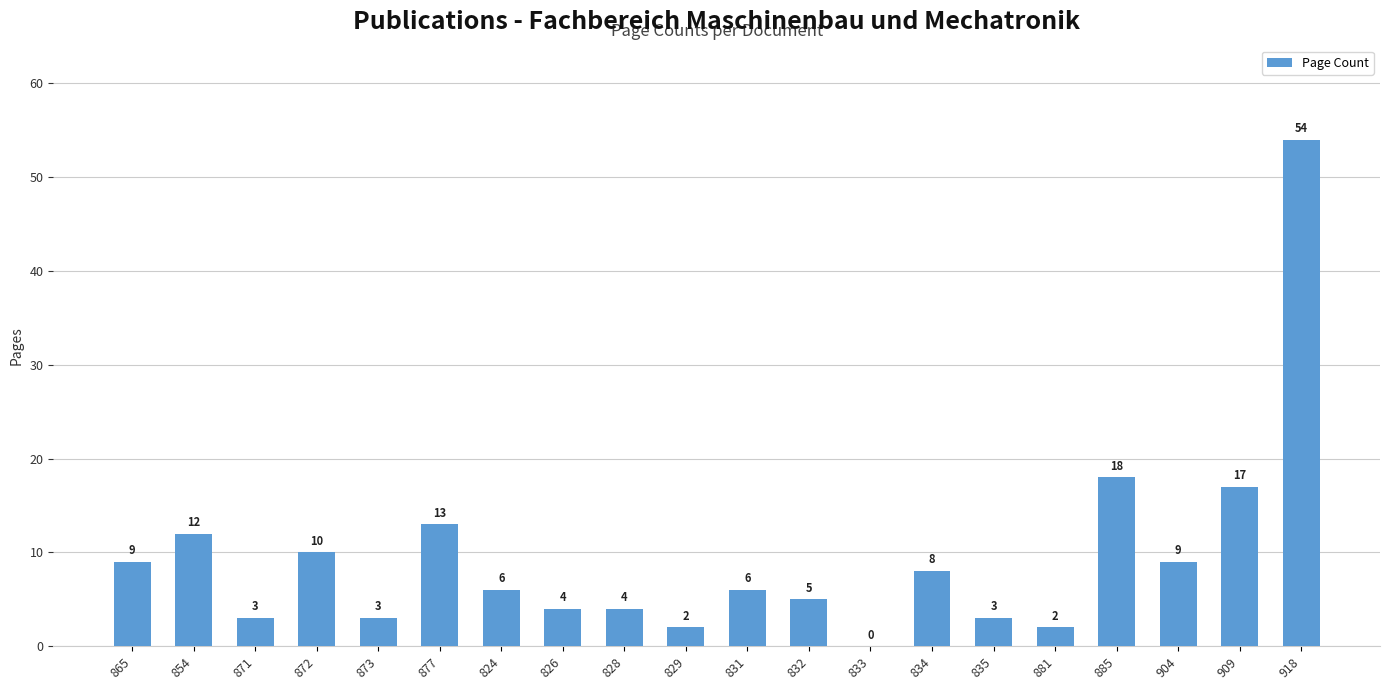

What is the difference between the values at 904 and 826?

5